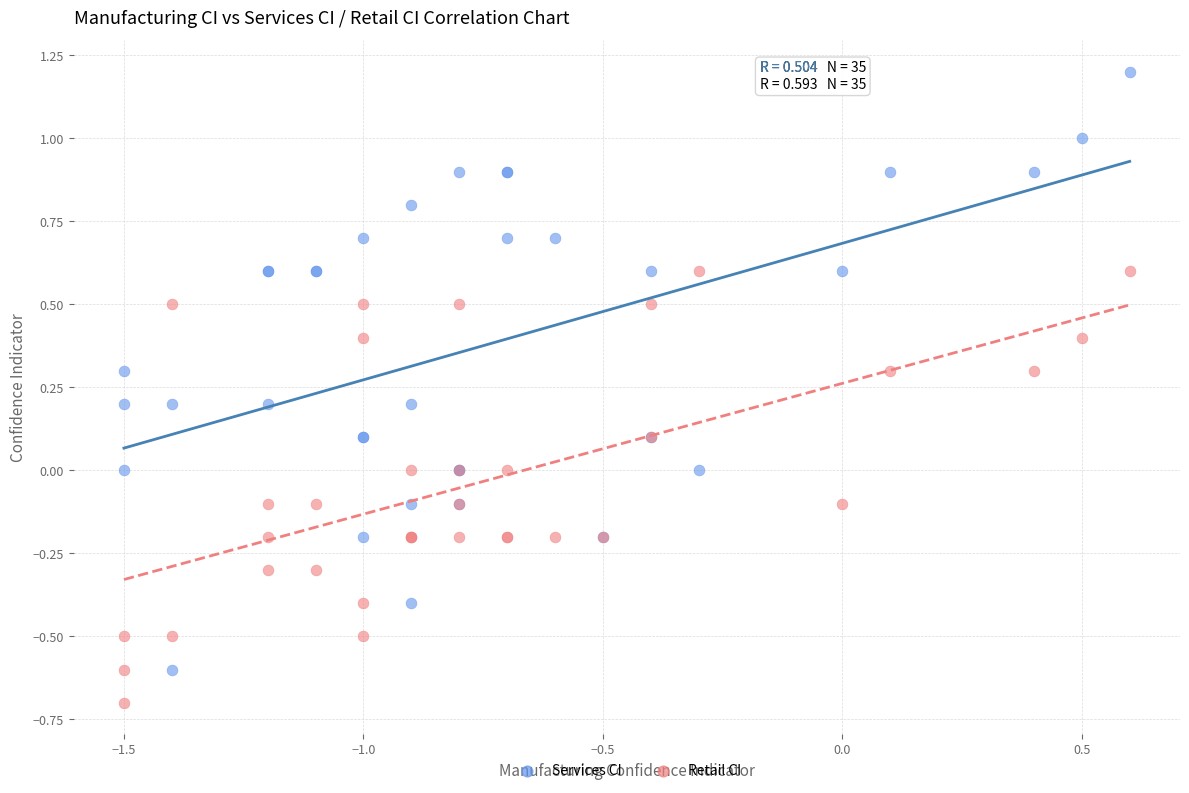

Which series contains the lowest Y value?

Retail CI